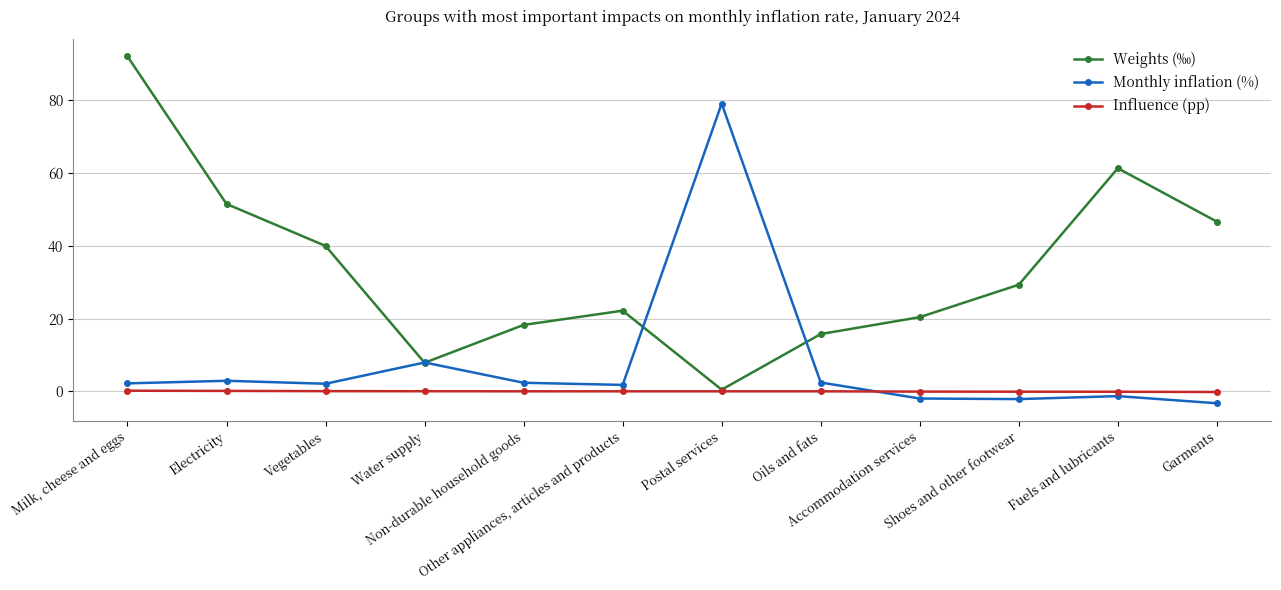

What is the highest value of the Monthly inflation (%) series?

79.1